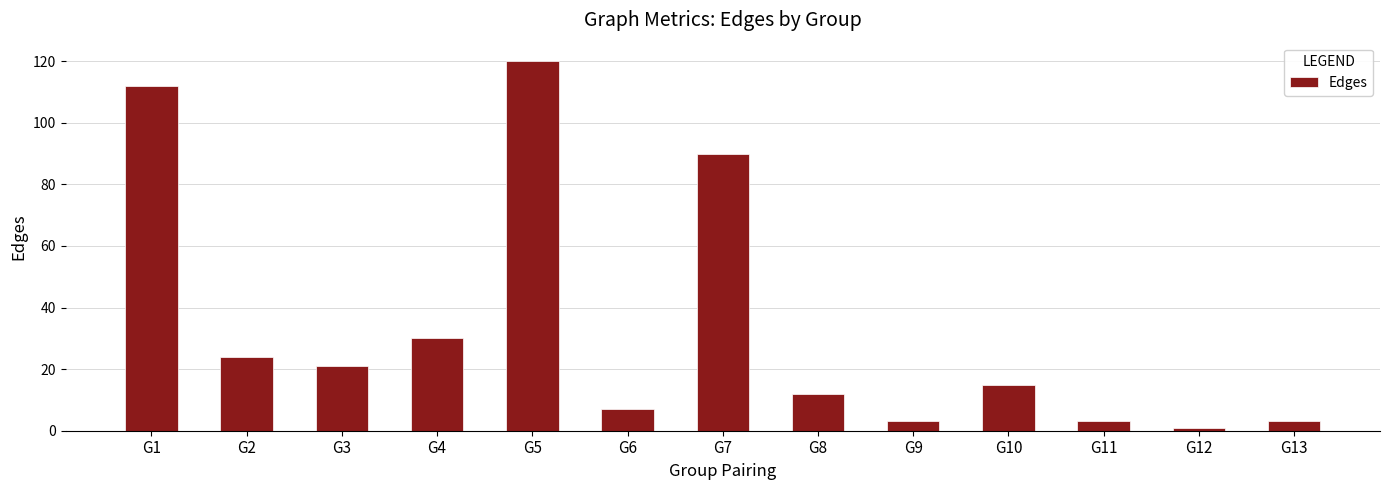

Where does the data first go above 15?

G1